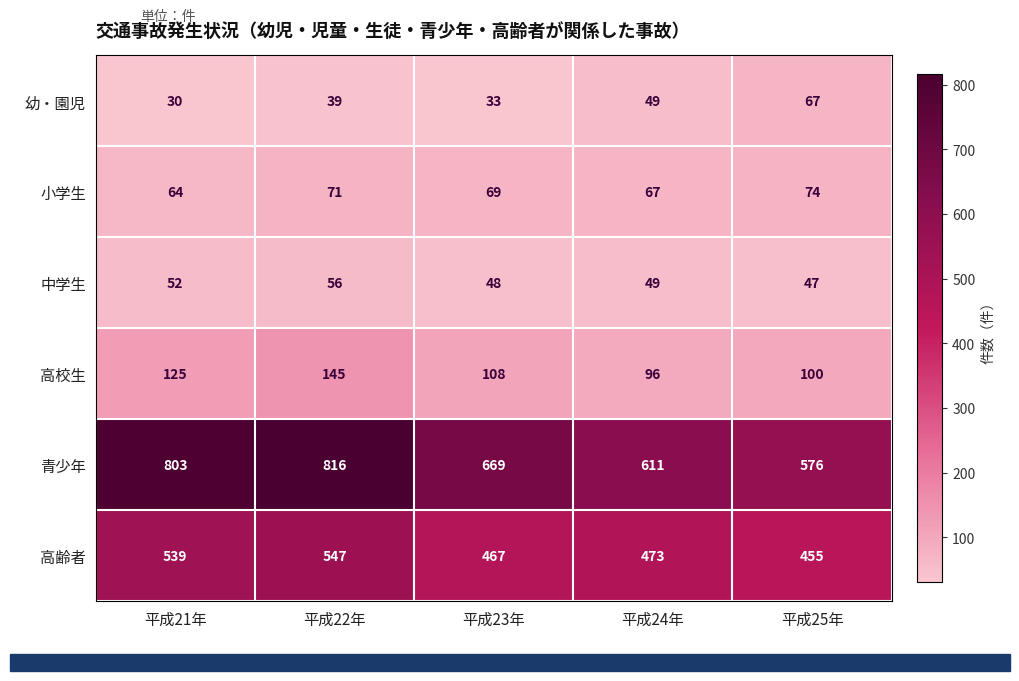

Which series has the widest spread of values?

青少年